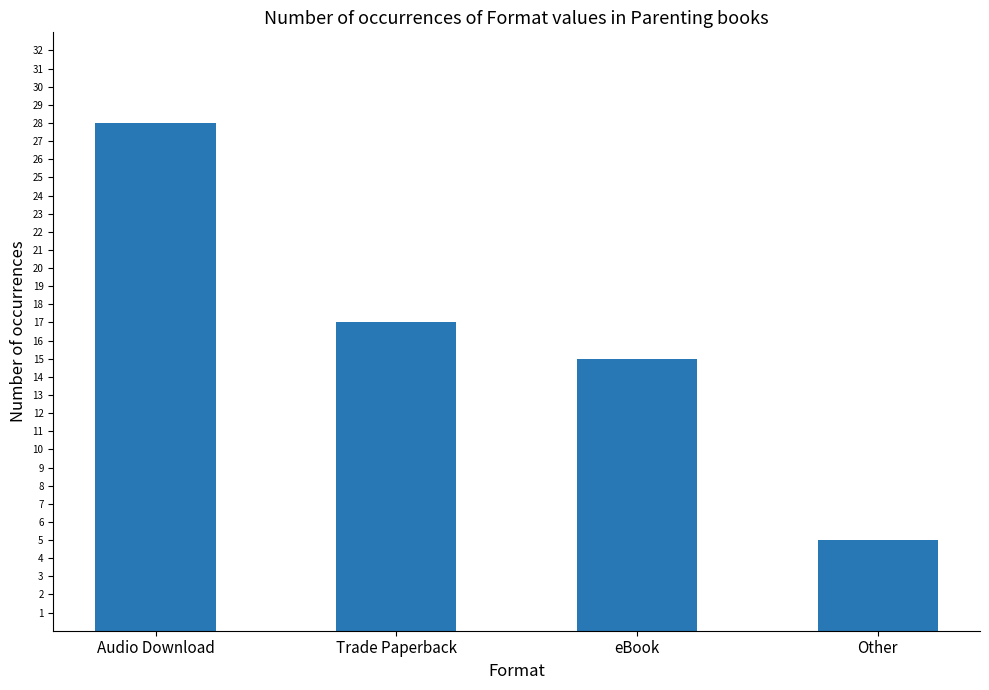

What is the difference between the maximum and minimum values?

23